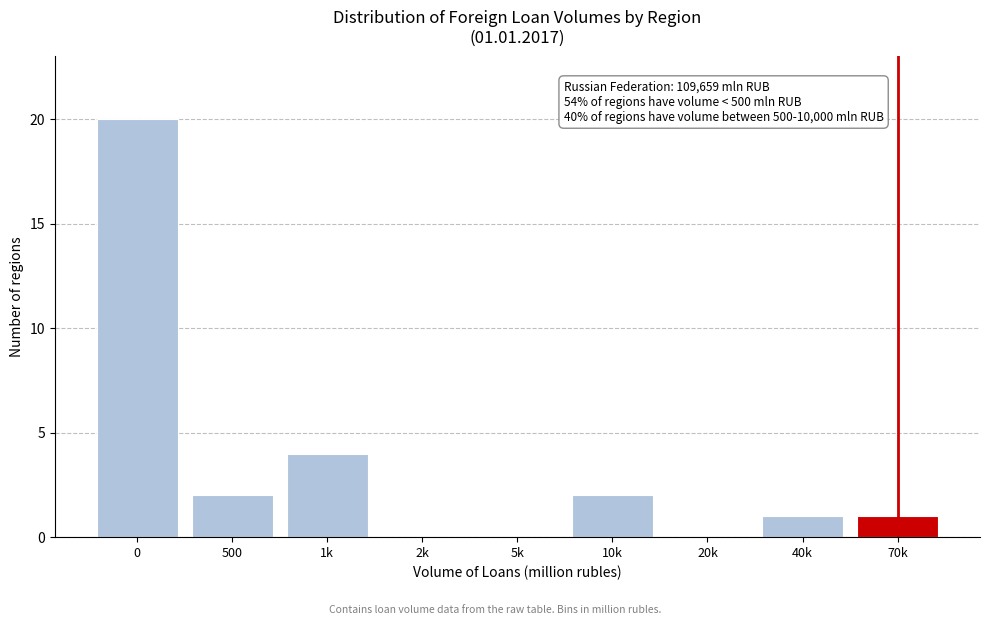

Reading right to left, list all the values displayed in this chart.

70k=1	40k=1	20k=0	10k=2	5k=0	2k=0	1k=4	500=2	0=20